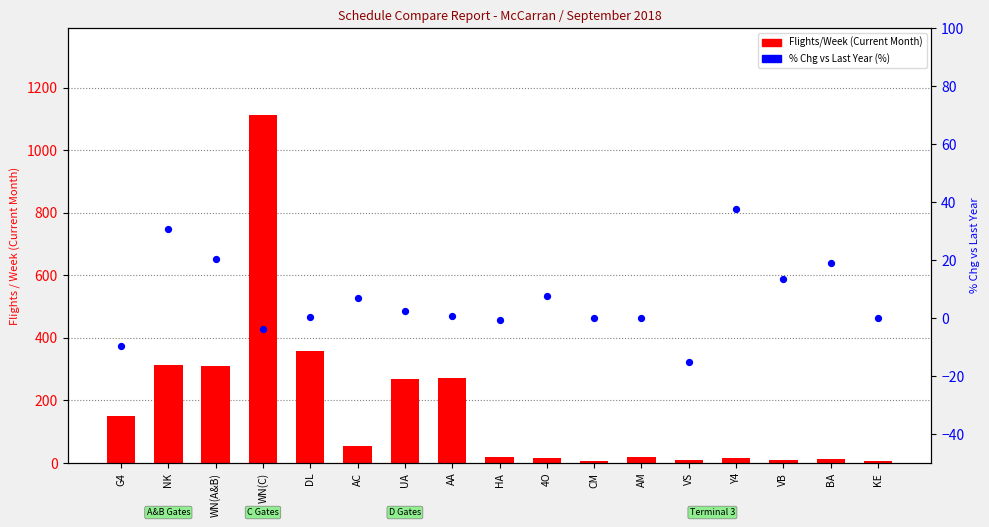

What is the total value across all series at G4?

140.3